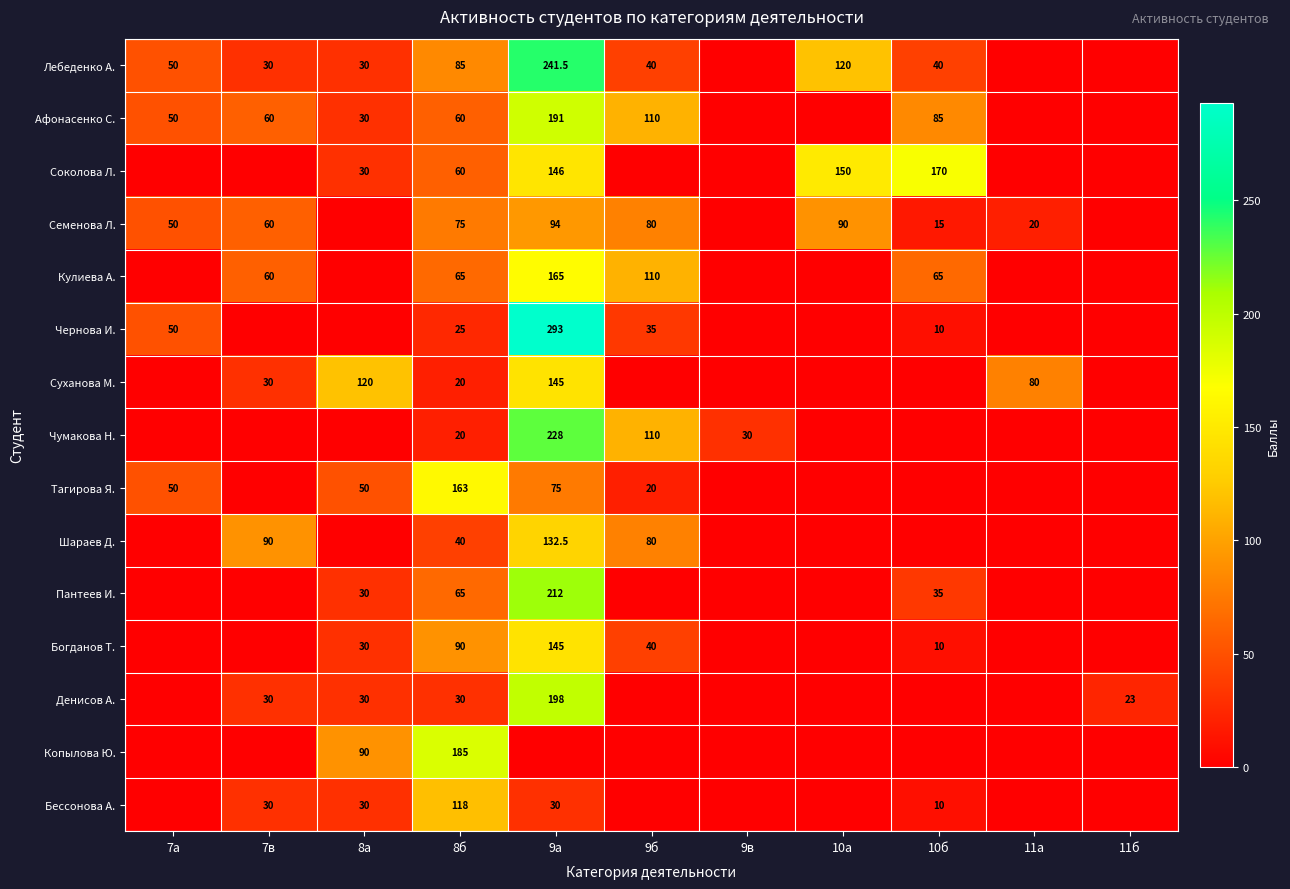

Is it true that Шараев Д. equals 12.9 at 8б?

False